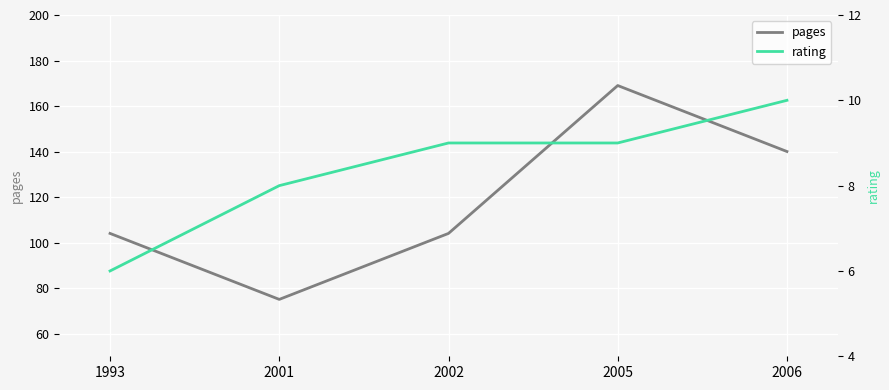

True or false: rating has a value of 6 at 1993.

True